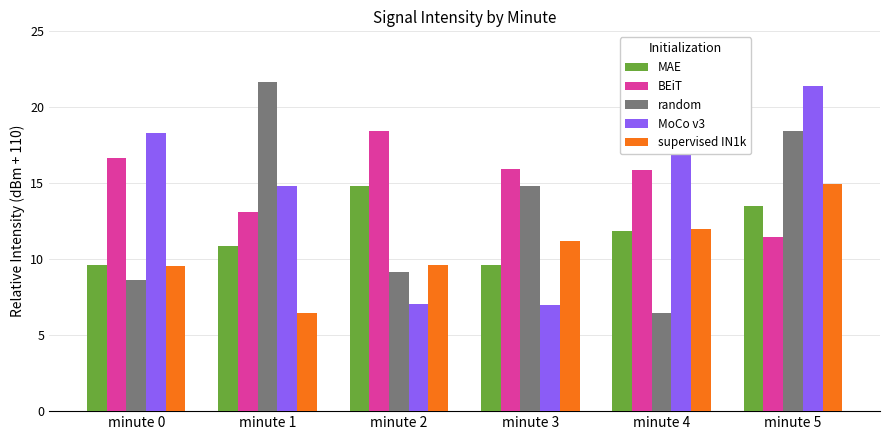

Reading left to right, transcribe all the data shown in this chart.

MAE: minute 0=9.6	minute 1=10.9	minute 2=14.8	minute 3=9.6	minute 4=11.8	minute 5=13.5
BEiT: minute 0=16.6	minute 1=13.1	minute 2=18.4	minute 3=15.9	minute 4=15.9	minute 5=11.5
random: minute 0=8.6	minute 1=21.7	minute 2=9.1	minute 3=14.8	minute 4=6.5	minute 5=18.4
MoCo v3: minute 0=18.3	minute 1=14.8	minute 2=7.0	minute 3=7.0	minute 4=24.4	minute 5=21.4
supervised IN1k: minute 0=9.5	minute 1=6.5	minute 2=9.6	minute 3=11.2	minute 4=12.0	minute 5=15.0